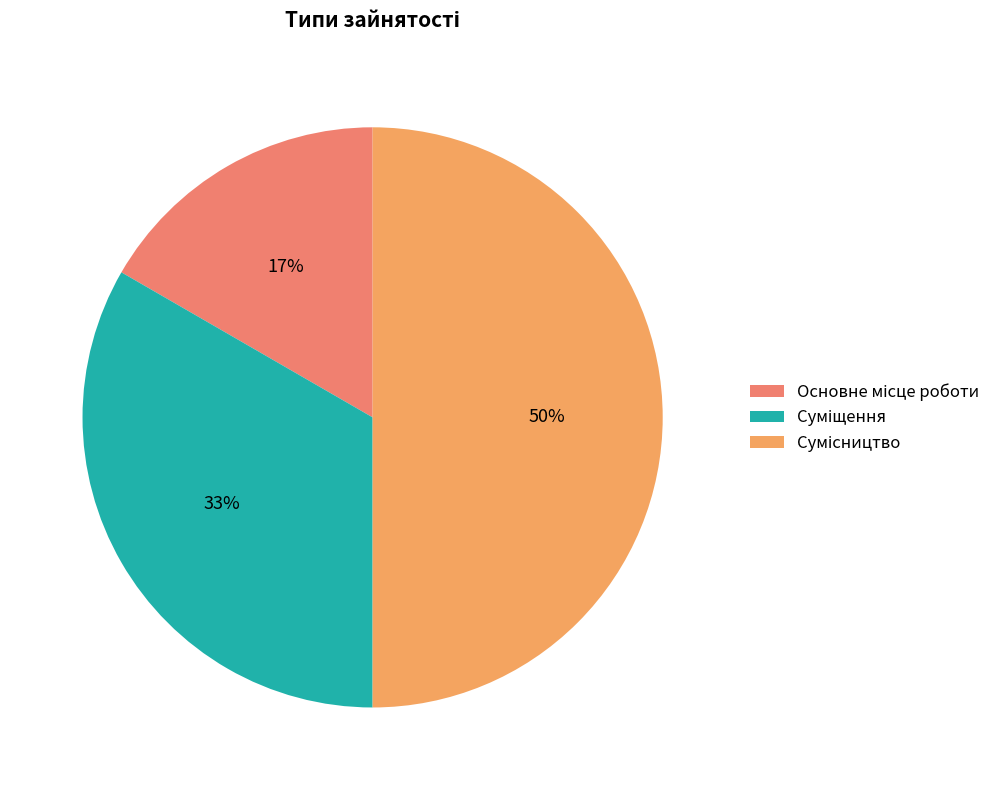

How many slices are in this pie chart?

3